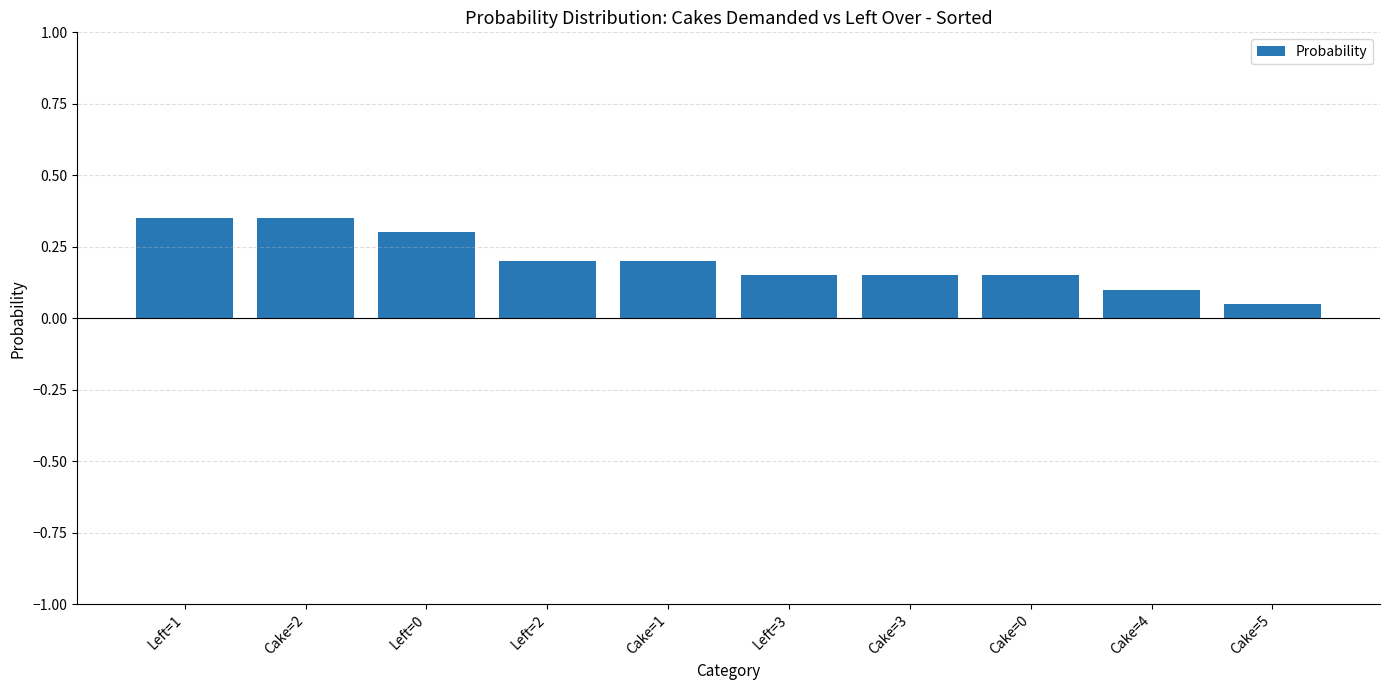

What is the label of the 5th bar from the left?

Cake=1